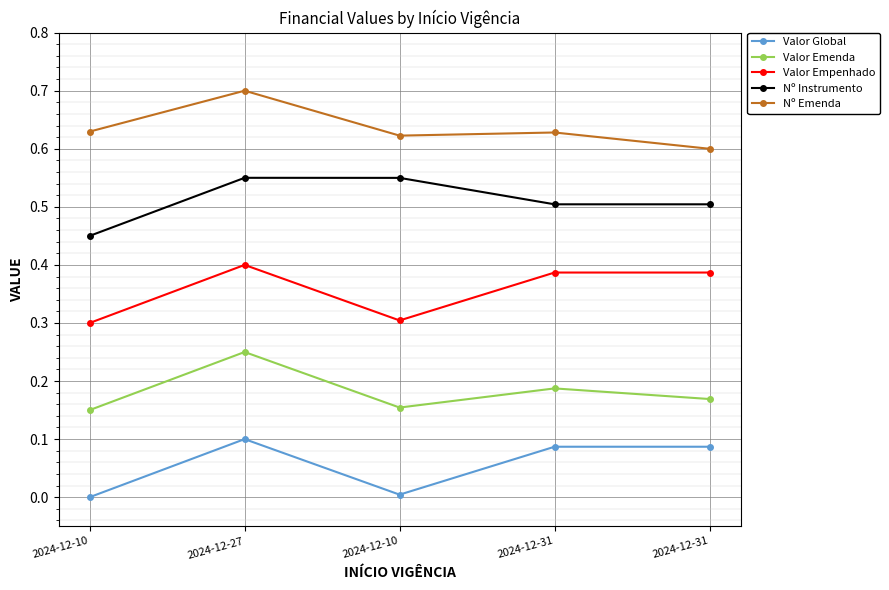

What is the sum of the Valor Empenhado values at 2024-12-10 and 2024-12-27?

0.7